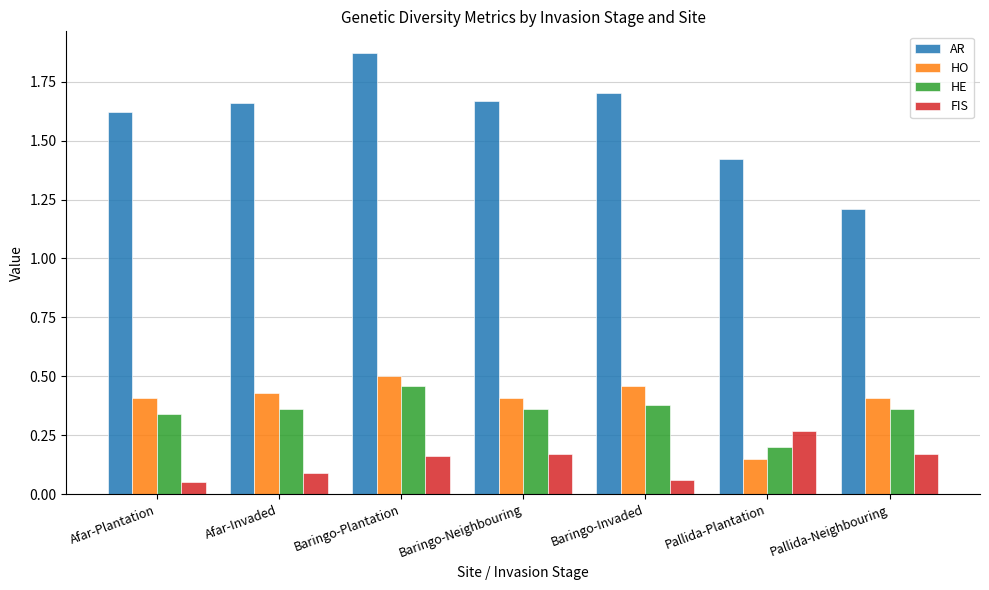

What is the sum of all FIS values?

1.0